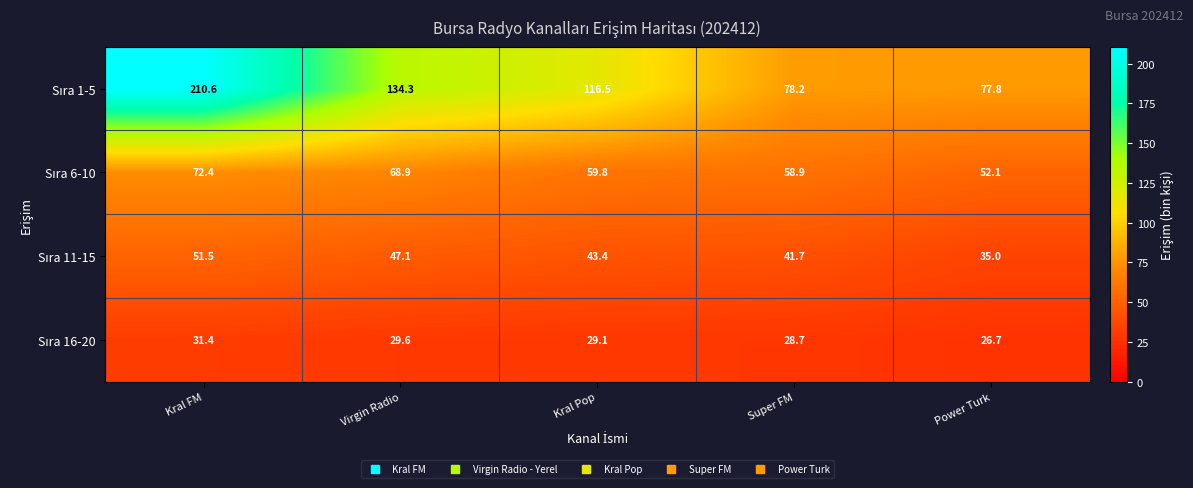

At how many categories does at least one series exceed 157?

1